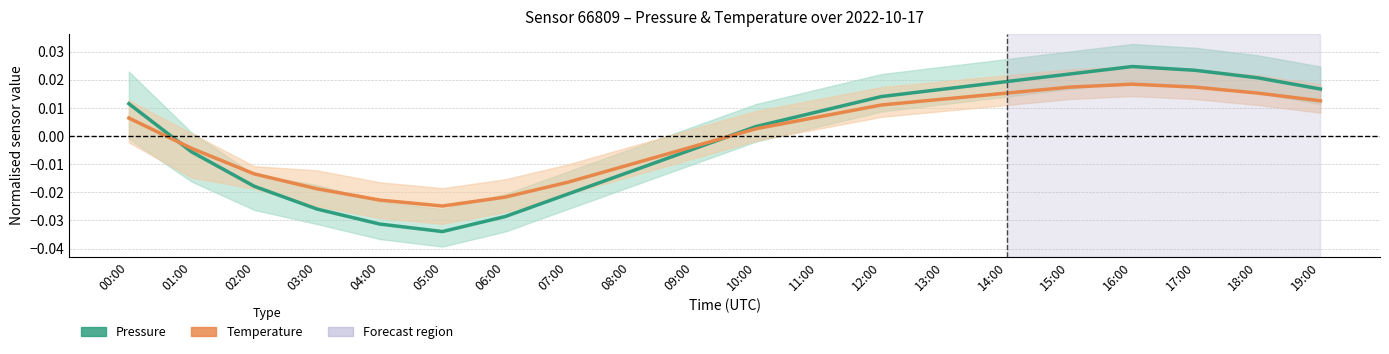

How many data points in Pressure (normalised) are above 0?

11